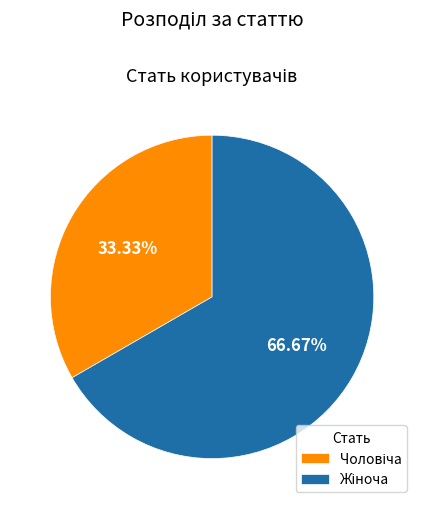

Is there a majority slice in this chart?

Yes